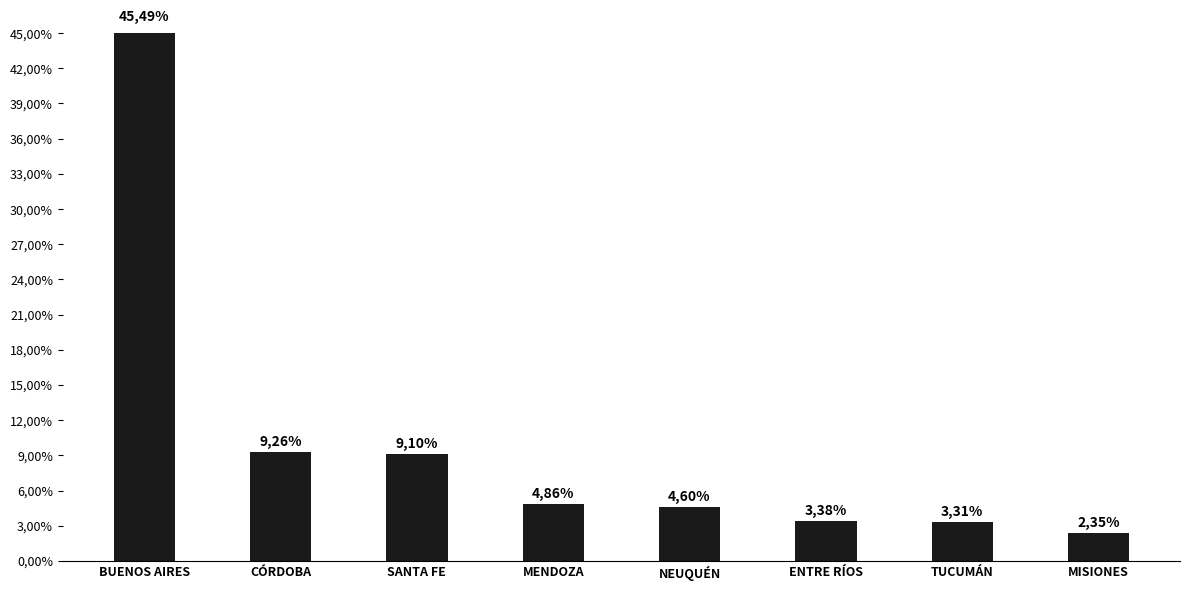

How many bars are there in total?

8